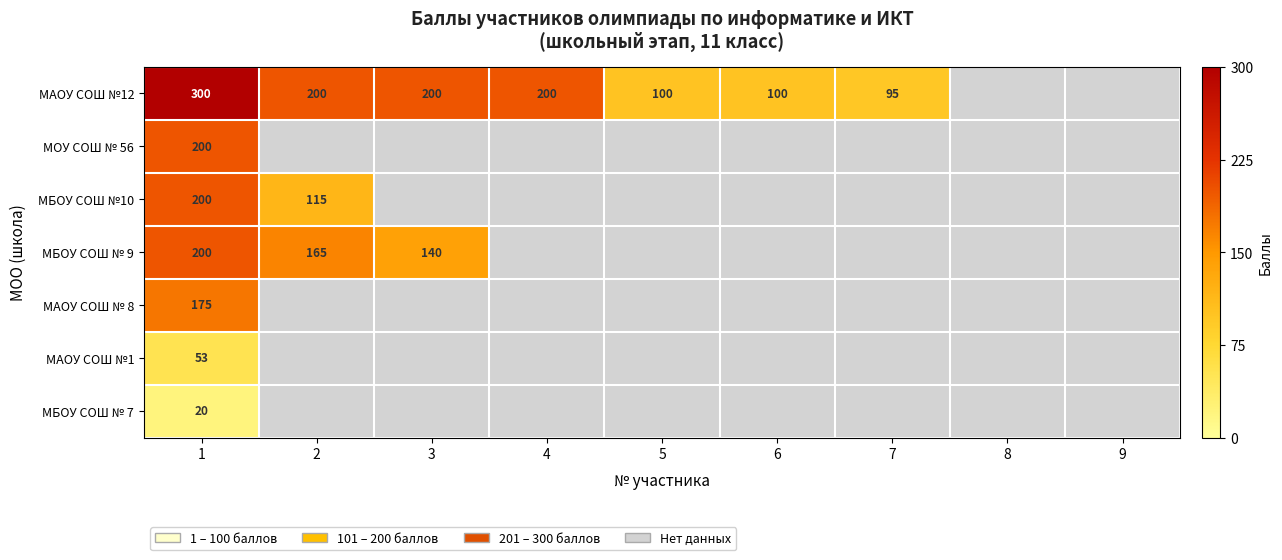

True or false: МБОУ СОШ № 9 has a value of 165 at 2.

True